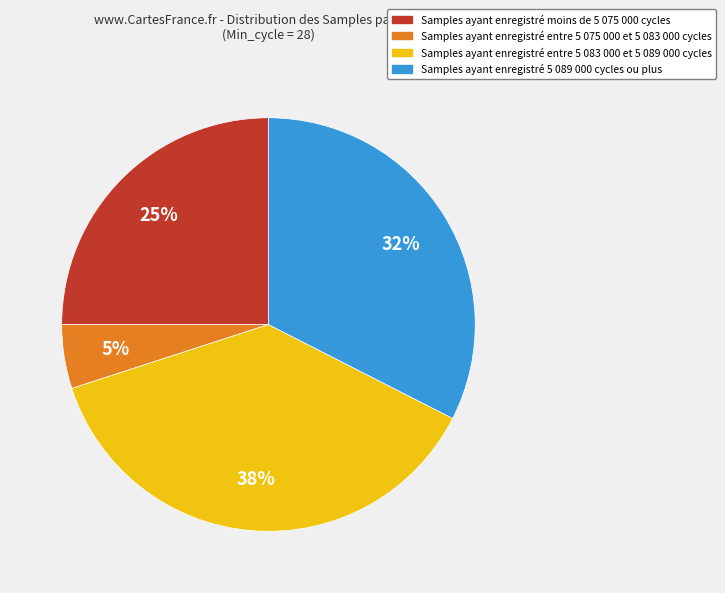

Is there a majority slice in this chart?

No